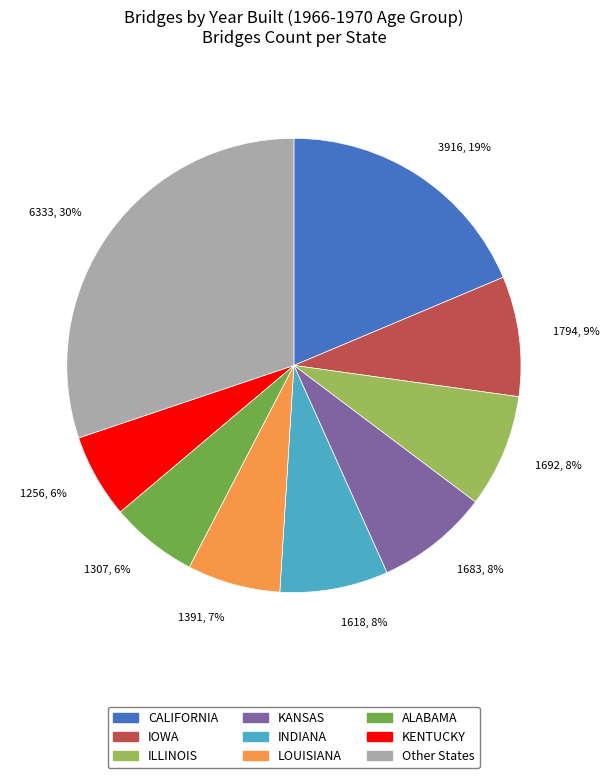

To the nearest percent, what is the difference between the largest and smallest slice percentages?

24%